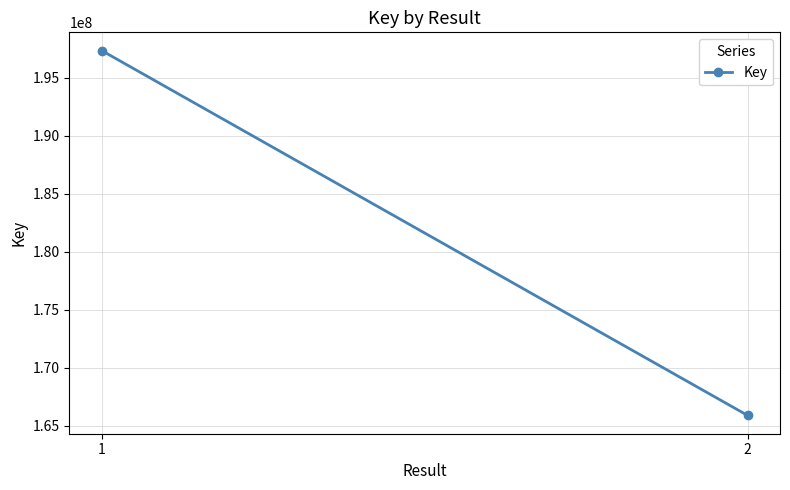

What is the value of the 2nd point from the left?

165903850